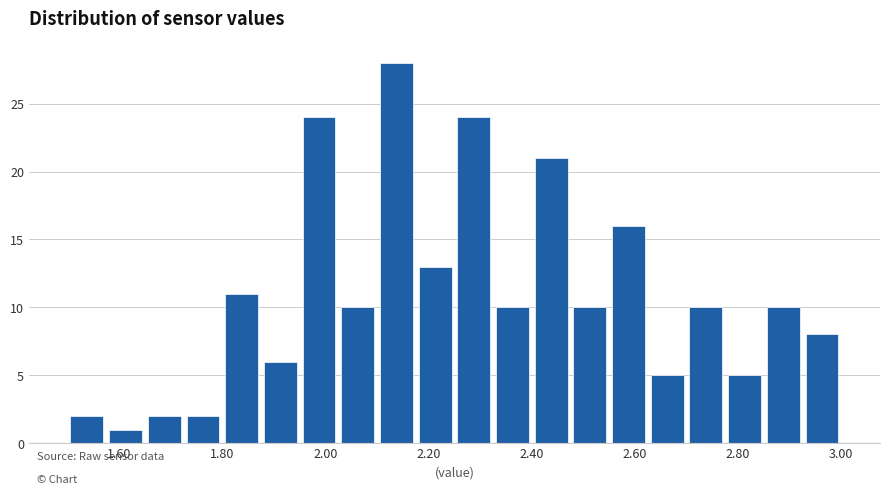

Around what value on the x-axis is the tallest bar? Give the approximate position of its centre, as read against the axis.

2.14